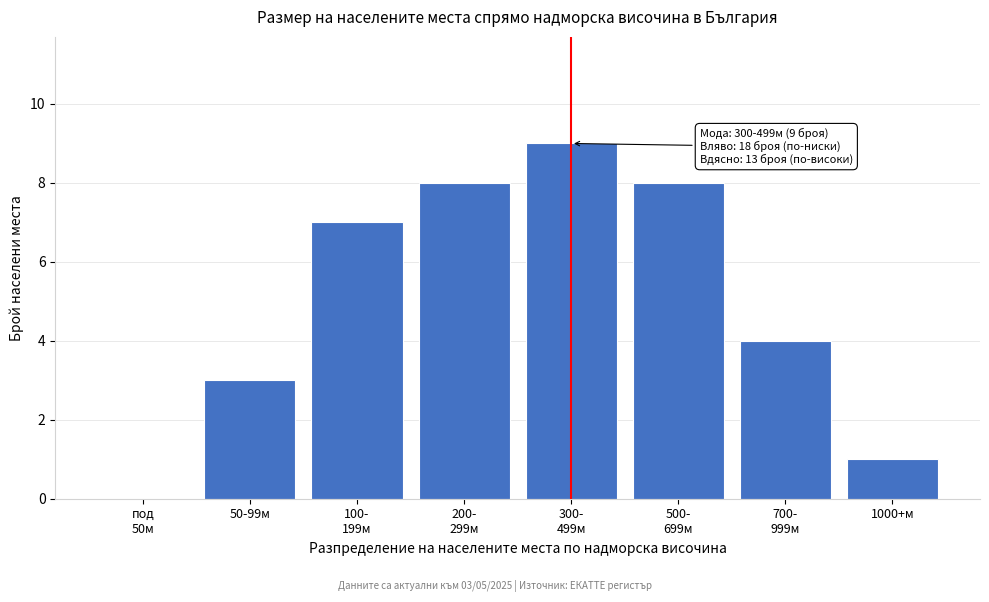

What is the maximum value shown in the chart?

9